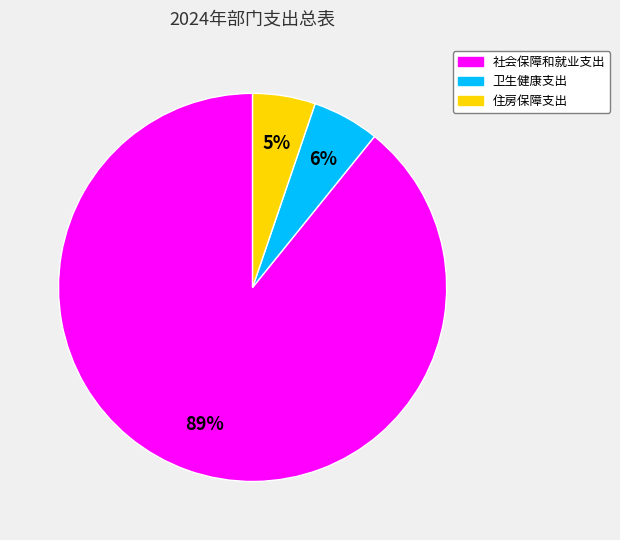

To the nearest percent, what portion does 社会保障和就业支出 represent?

89%